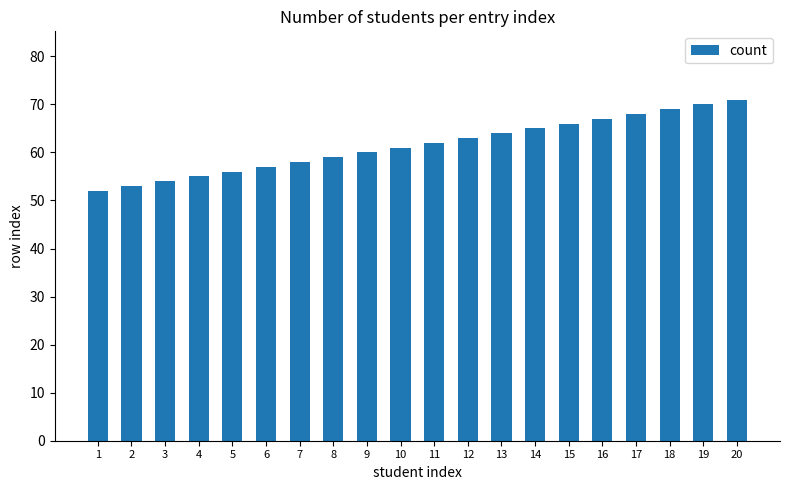

Reading left to right, what are all the values shown in this chart?

1=52	2=53	3=54	4=55	5=56	6=57	7=58	8=59	9=60	10=61	11=62	12=63	13=64	14=65	15=66	16=67	17=68	18=69	19=70	20=71